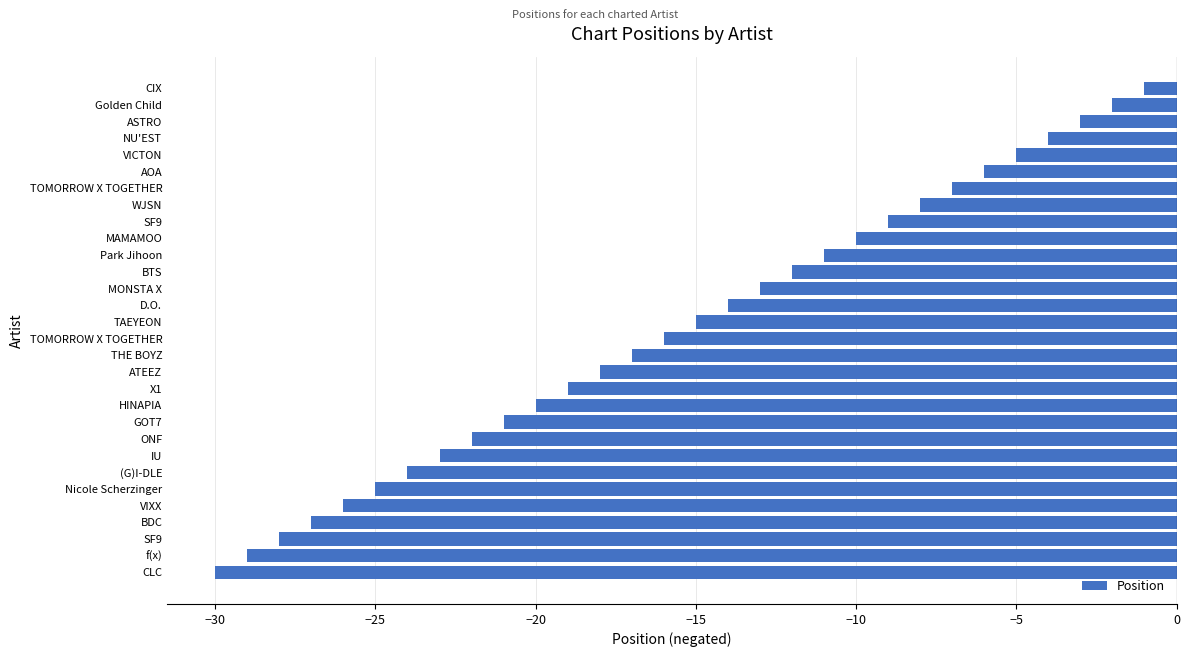

What is the greatest value displayed?

-1